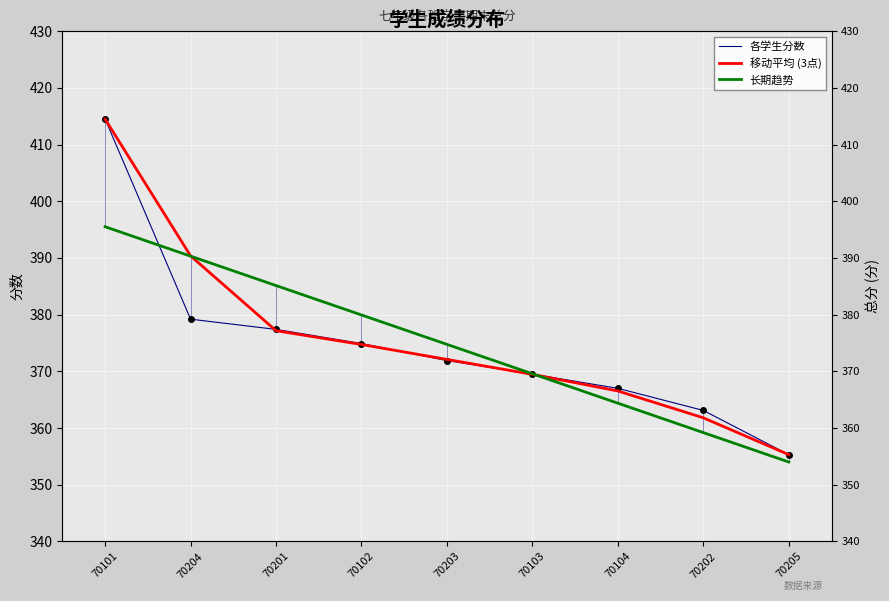

Reading left to right, what are all the values shown in this chart?

各学生分数: 414.5	379.2	377.4	374.9	371.9	369.5	367.0	363.1	355.3
移动平均 (3点): 414.5	390.4	377.2	374.7	372.1	369.5	366.5	361.8	355.3
长期趋势: 395.5	390.3	385.1	379.9	374.8	369.6	364.4	359.2	354.0